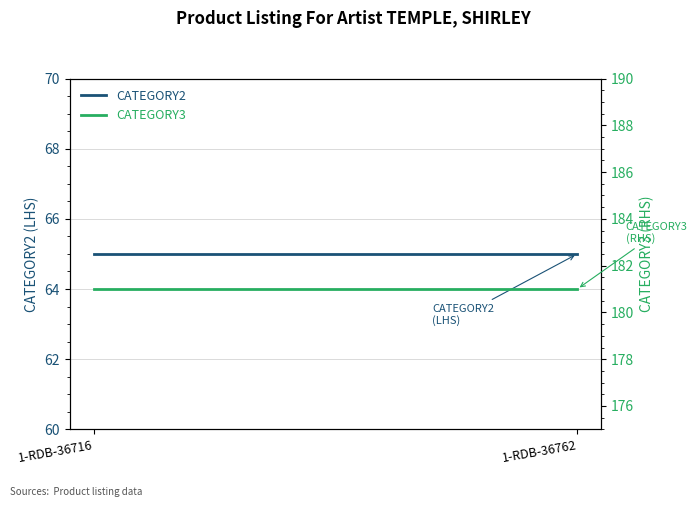

Which series has the widest spread of values?

CATEGORY2